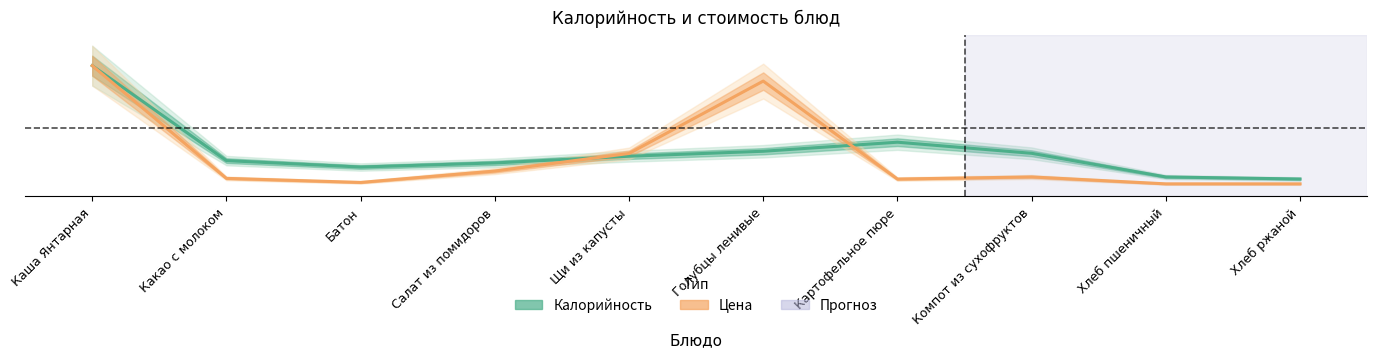

Read the Цена value at Хлеб пшеничный.

0.1